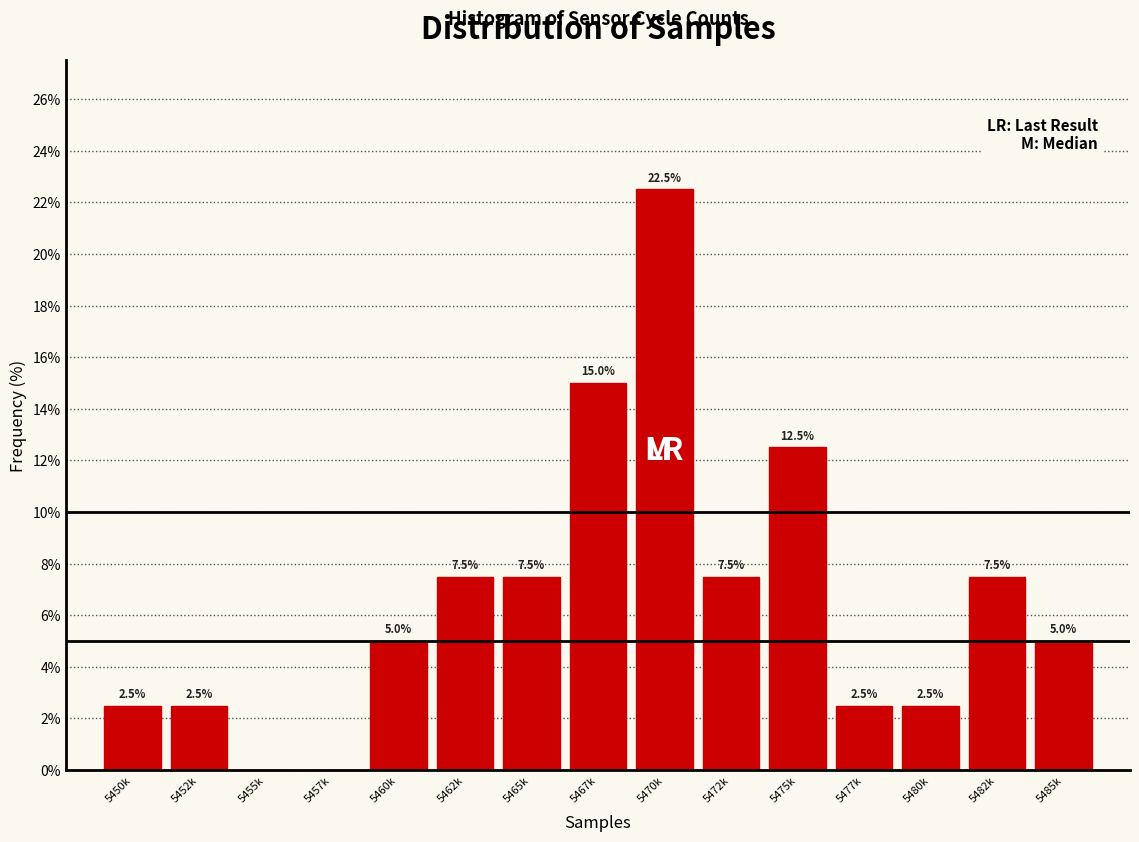

Reading left to right, extract all data points from this chart.

5450k=2.5	5452k=2.5	5455k=0.0	5457k=0.0	5460k=5.0	5462k=7.5	5465k=7.5	5467k=15.0	5470k=22.5	5472k=7.5	5475k=12.5	5477k=2.5	5480k=2.5	5482k=7.5	5485k=5.0